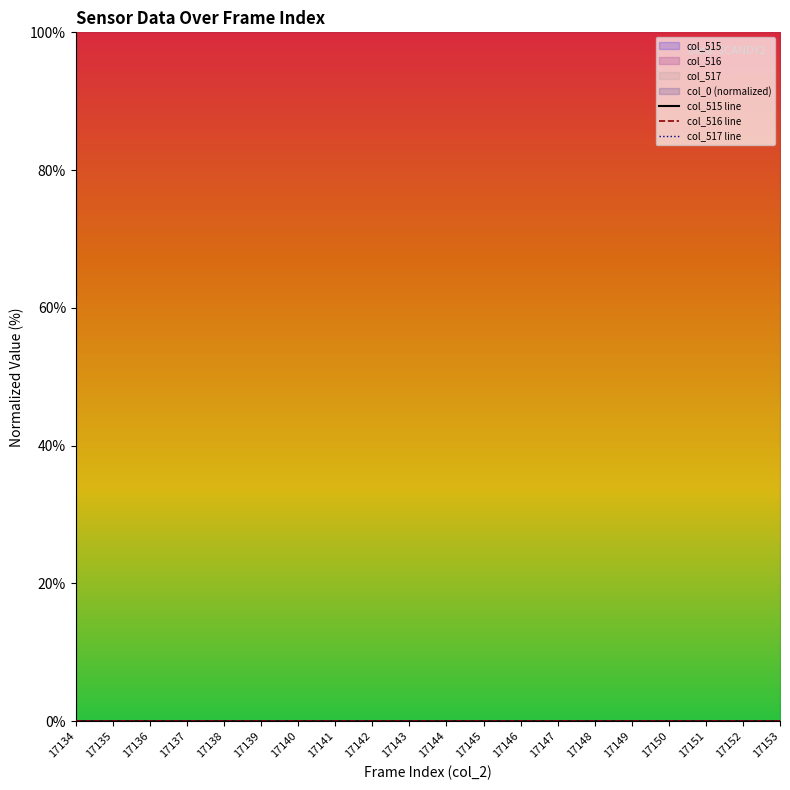

True or false: col_517 line and col_516 line intersect in this chart.

False